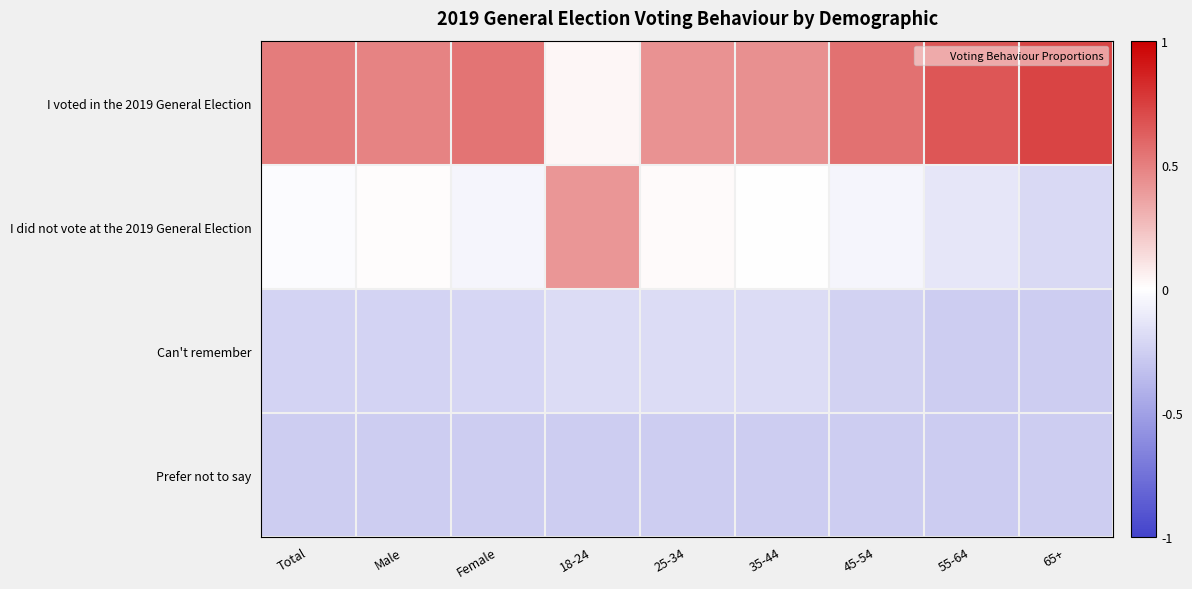

Reading left to right, list all the values displayed in this chart.

I voted in the 2019 General Election: Total=0.5	Male=0.5	Female=0.5	18-24=0.0	25-34=0.4	35-44=0.4	45-54=0.6	55-64=0.7	65+=0.7
I did not vote at the 2019 General Election: Total=-0.0	Male=0.0	Female=-0.1	18-24=0.4	25-34=0.0	35-44=-0.0	45-54=-0.1	55-64=-0.1	65+=-0.2
Can't remember: Total=-0.2	Male=-0.2	Female=-0.2	18-24=-0.2	25-34=-0.2	35-44=-0.2	45-54=-0.2	55-64=-0.3	65+=-0.3
Prefer not to say: Total=-0.3	Male=-0.3	Female=-0.3	18-24=-0.3	25-34=-0.3	35-44=-0.3	45-54=-0.3	55-64=-0.3	65+=-0.3